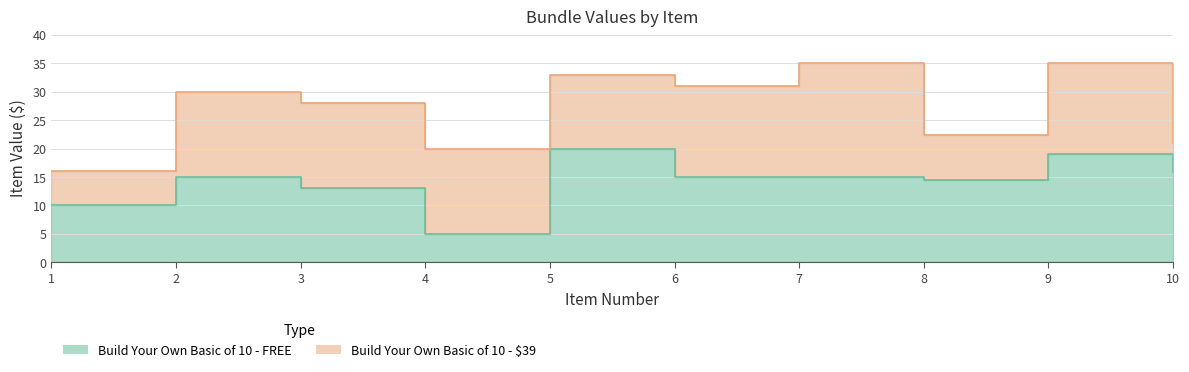

What is the difference between the maximum and minimum values?

15.0